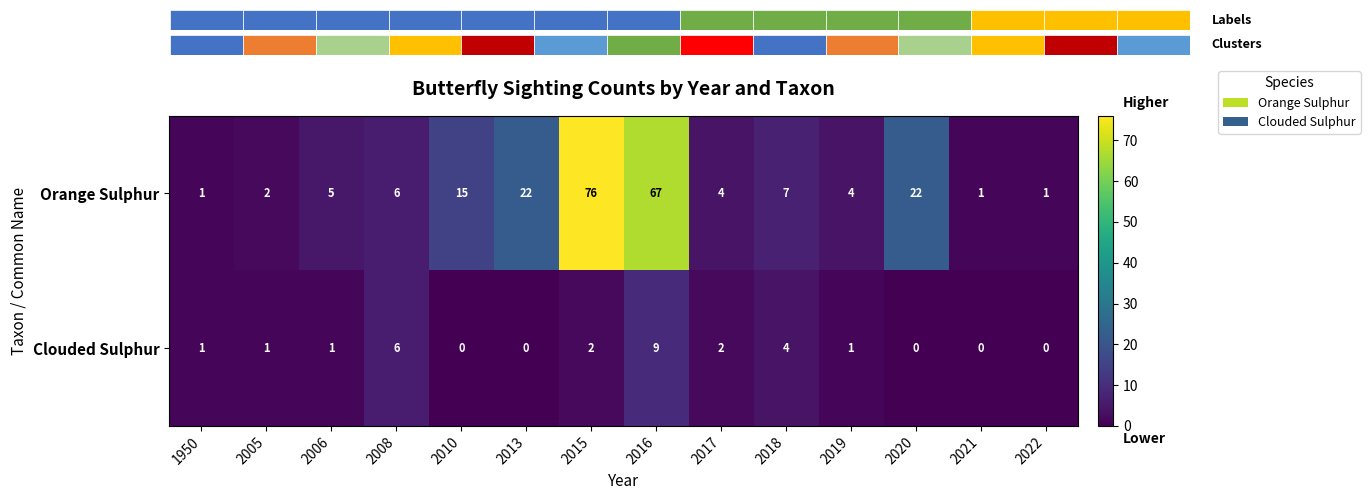

List the series in order of their peak value, highest first.

Orange Sulphur, Clouded Sulphur